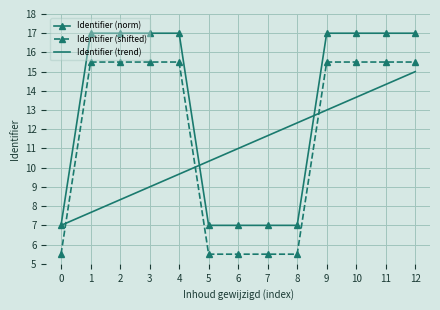

True or false: Identifier (trend) has a value of 13.7 at 10.

True